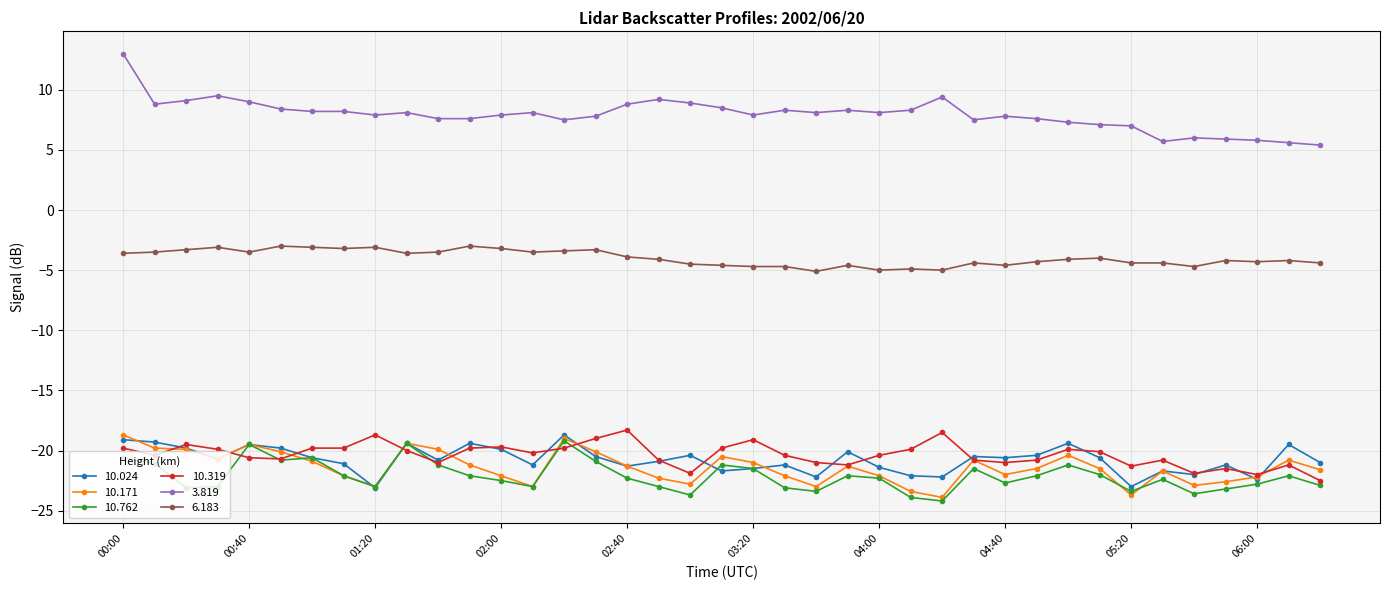

What are all the series names shown in the legend?

10.024, 10.171, 10.762, 10.319, 3.819, 6.183